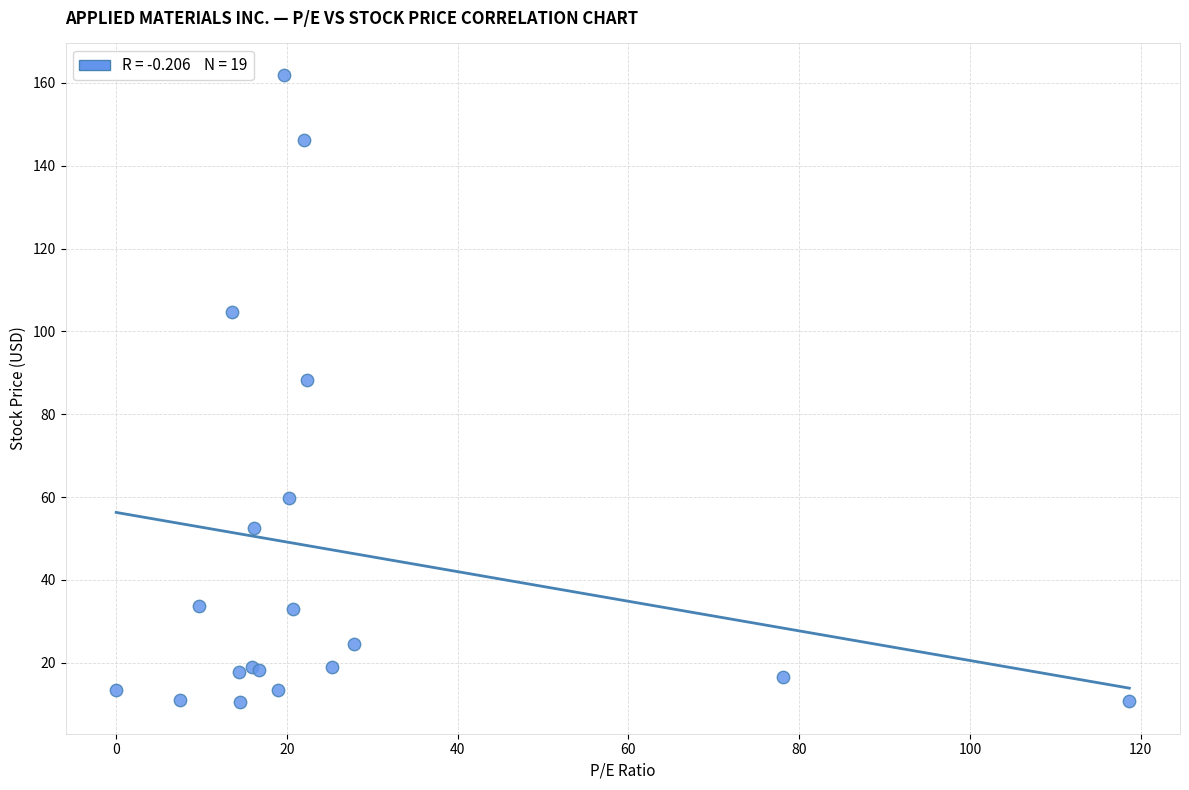

What Y value in the scatter plot is closest to 86?

88.3